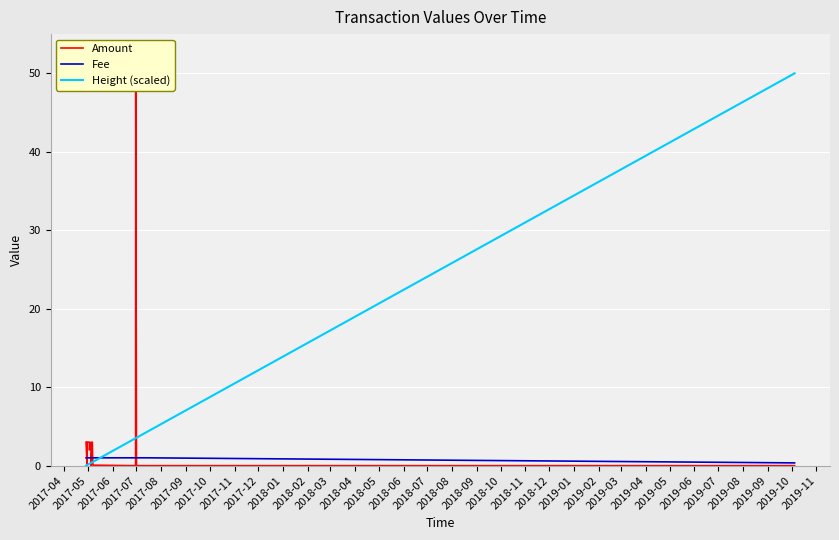

What is the sum of all Fee values?

20.4